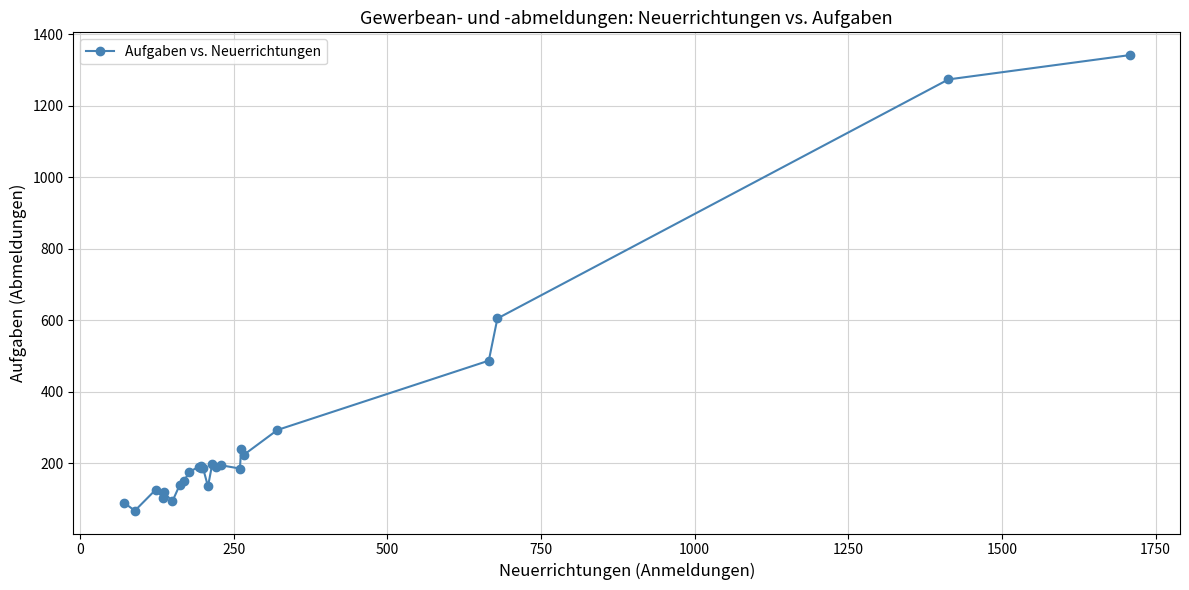

True or false: the data has more than 1 interior local peaks.

True